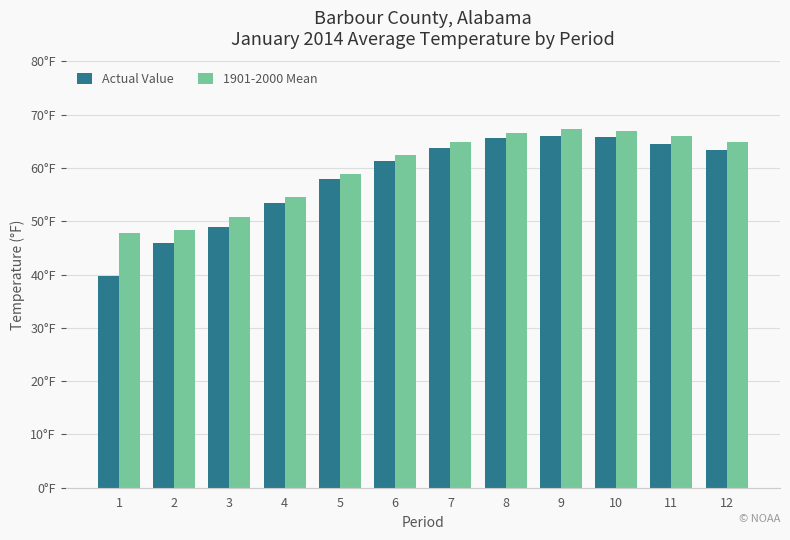

What value does the 1901-2000 Mean series have at 1?

47.8